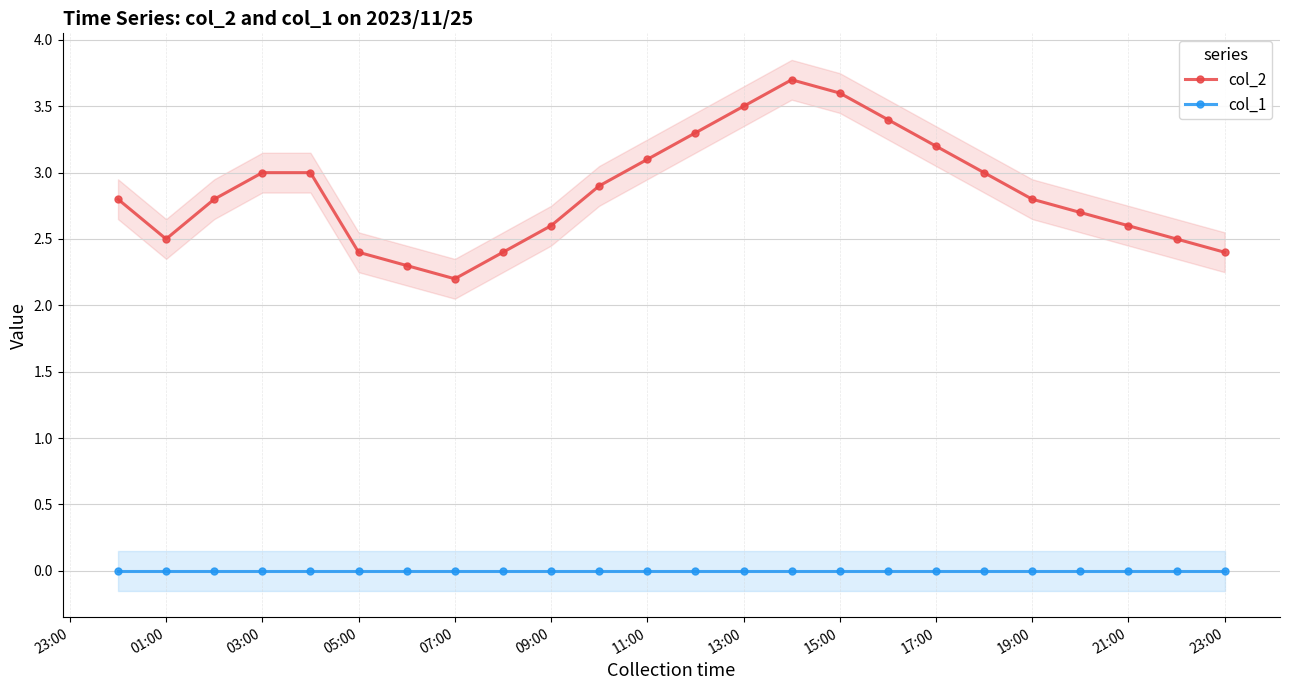

The value of col_2 at 03:00 is 3.0. True or false?

True